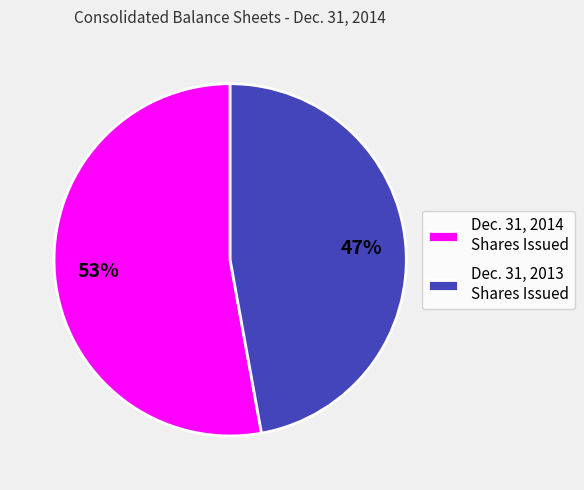

What is the ratio of the value at Dec. 31, 2013 Shares Issued to the value at Dec. 31, 2014 Shares Issued?

0.9